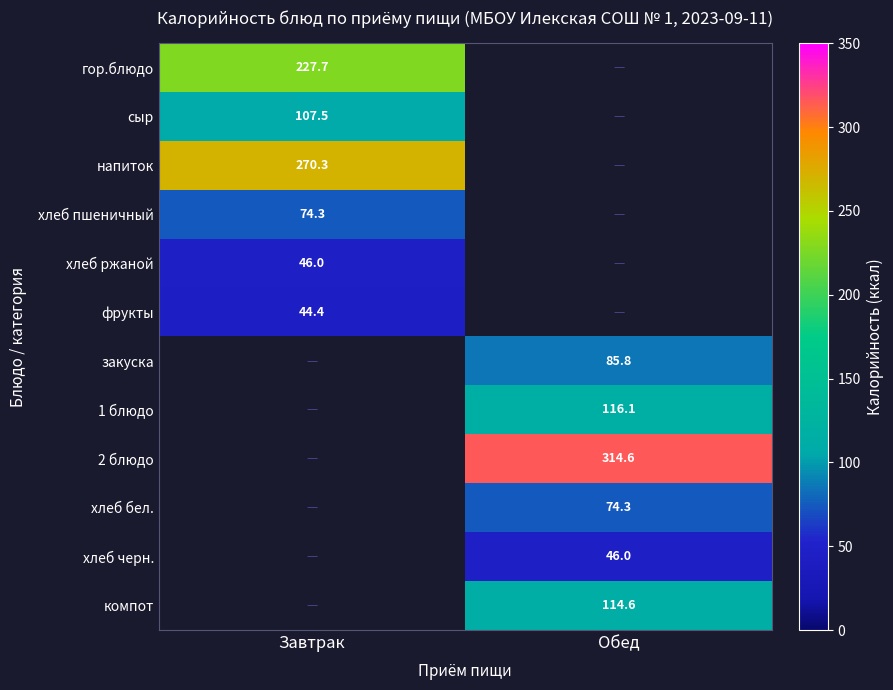

At which label does фрукты reach its peak?

Завтрак